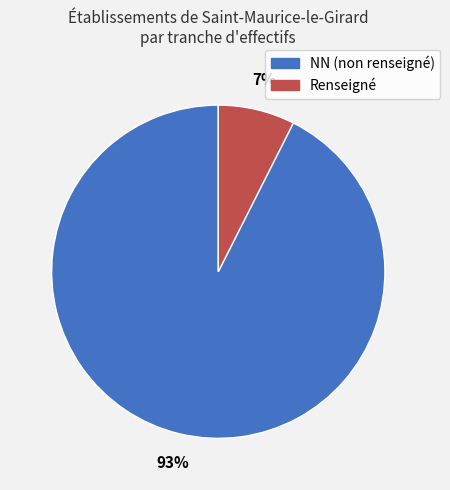

To the nearest percent, what is the average slice percentage?

50%